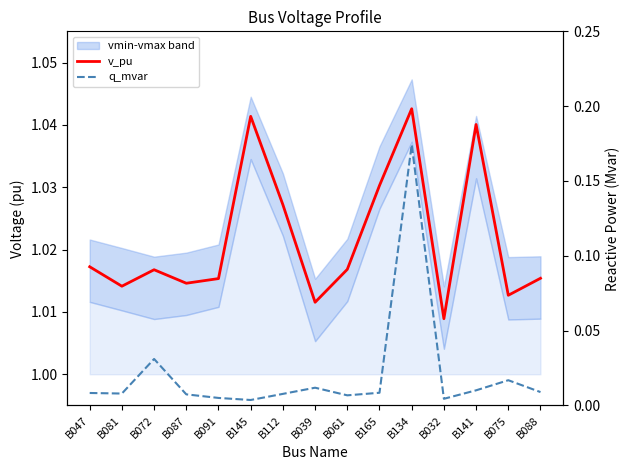

List the series in order of their peak value, lowest first.

q_mvar, v_pu